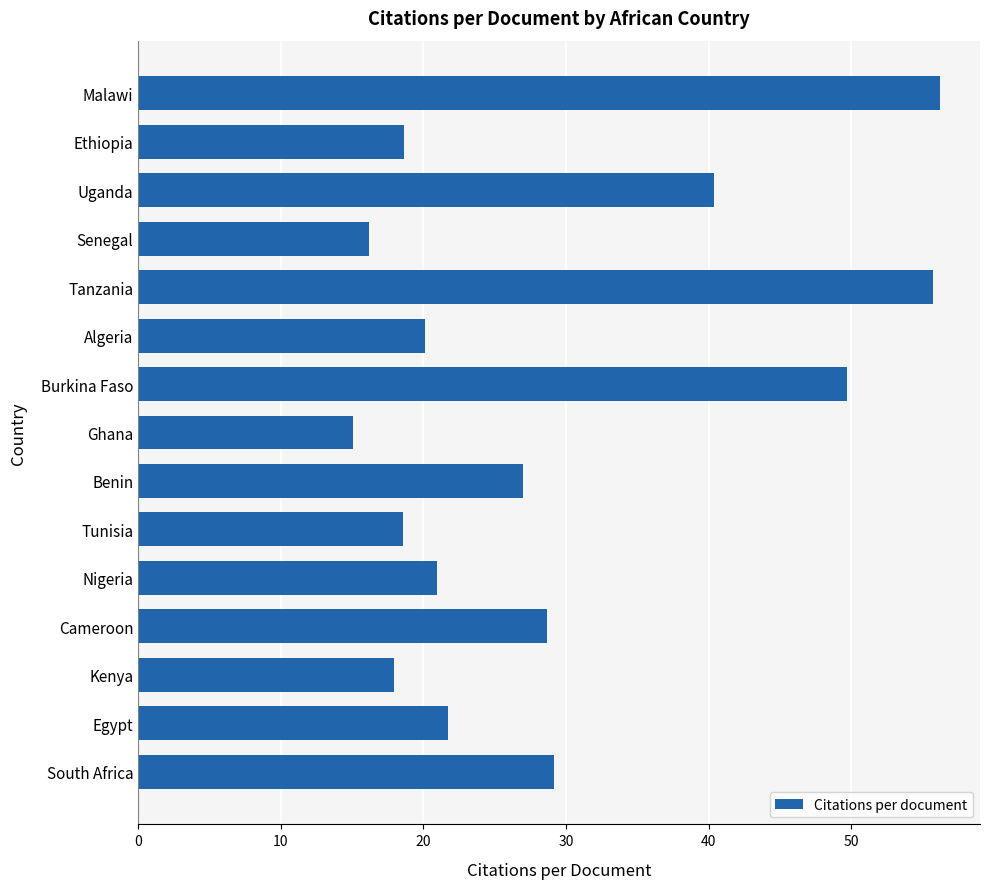

What is the change in value from Cameroon to Ethiopia?

-10.0